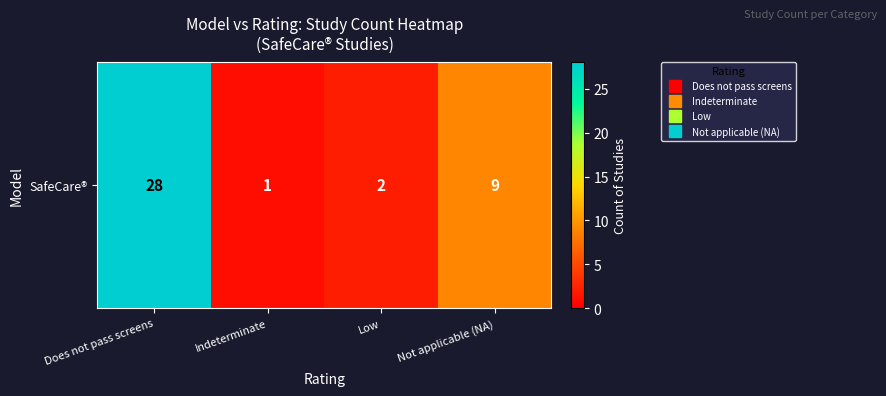

Reading left to right, extract all data points from this chart.

Does not pass screens=28	Indeterminate=1	Low=2	Not applicable (NA)=9